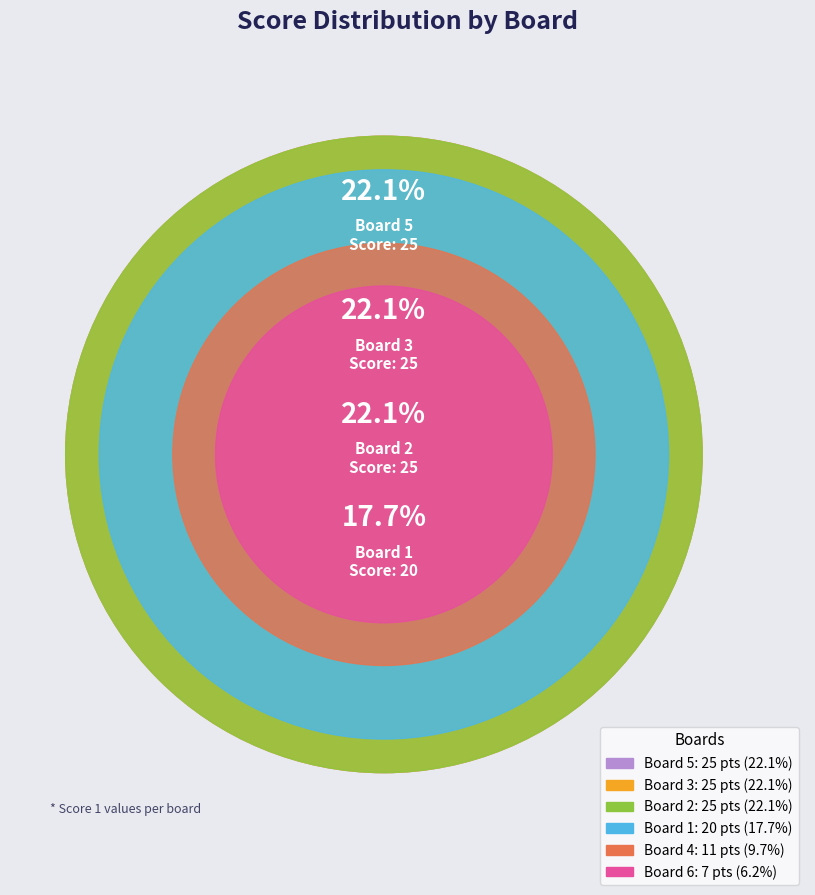

Is the sum of Board 4 and Board 3 greater than half?

No